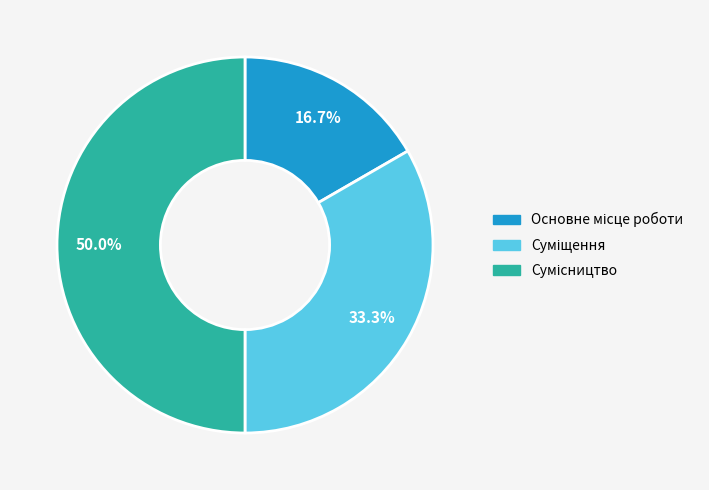

Which category has the biggest portion of the pie?

Сумісництво